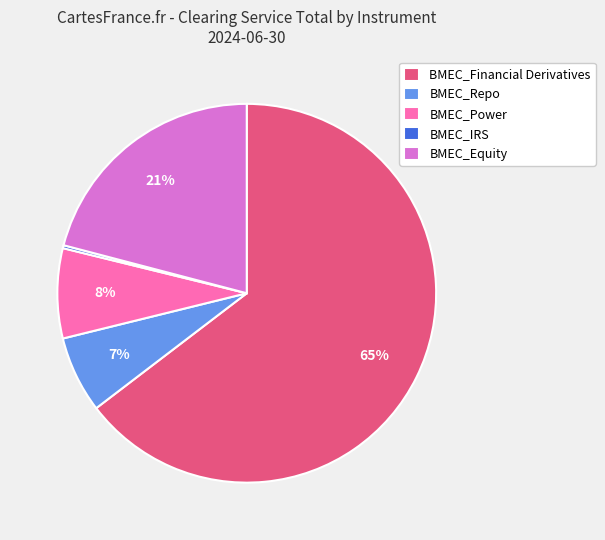

Is the sum of BMEC_Repo and BMEC_Equity greater than half?

No